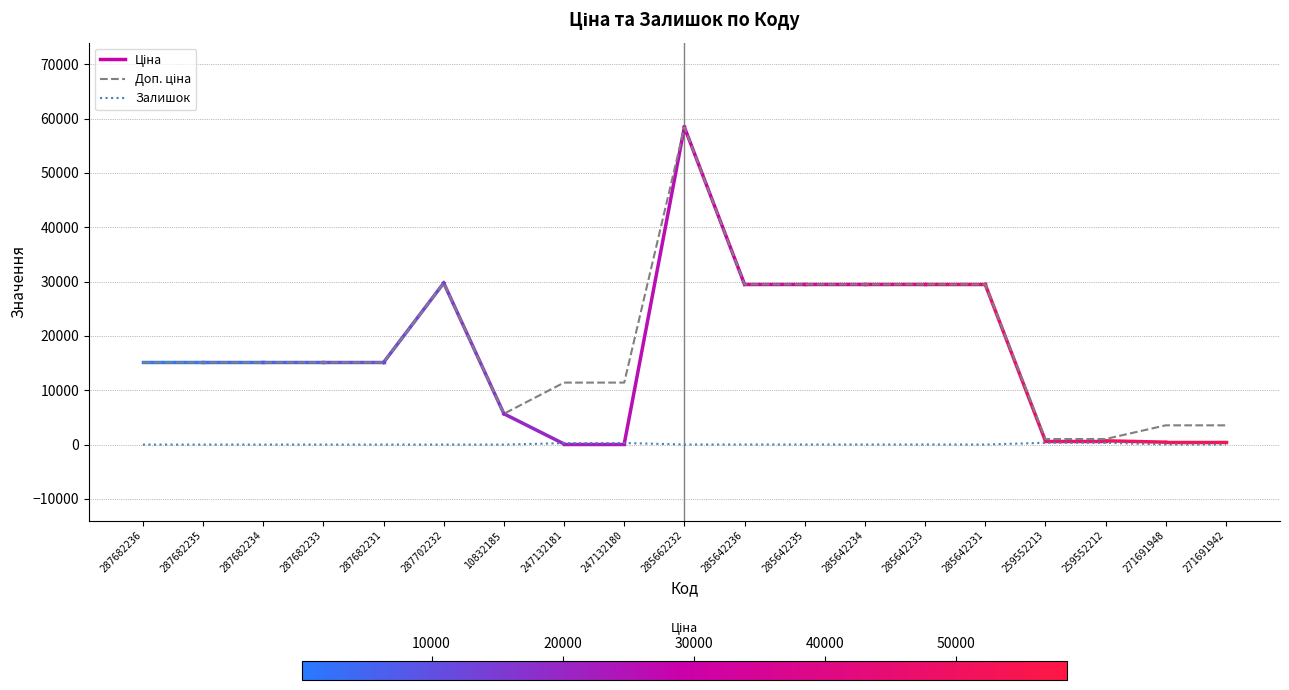

At which category is the sum across all series the highest?

285662232